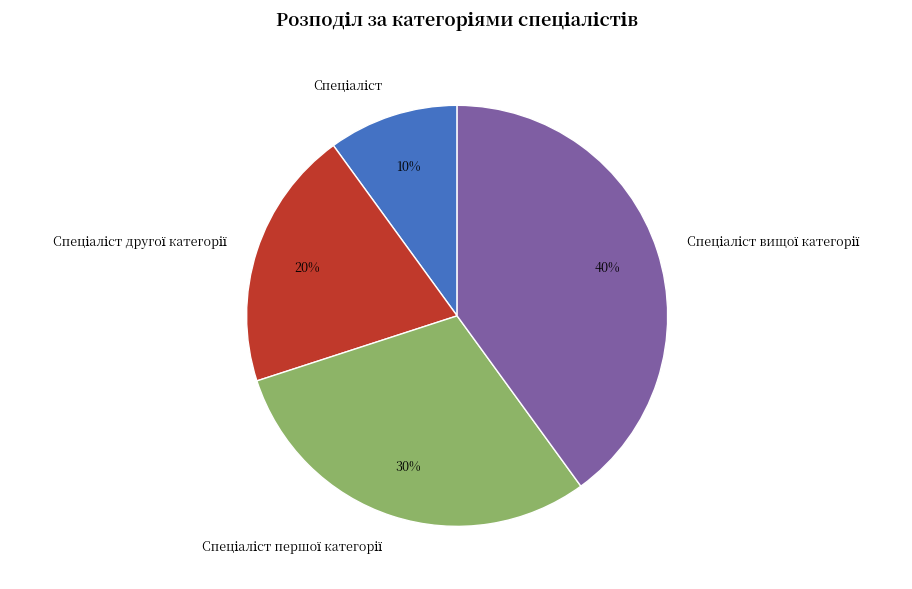

To the nearest percent, what is the average slice percentage?

25%